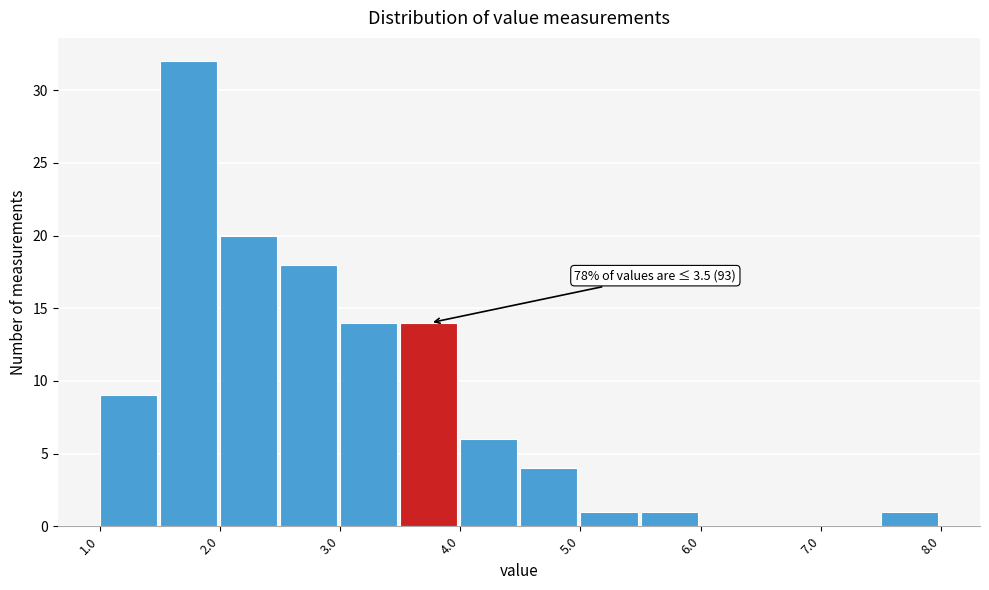

Which range on the x-axis has the tallest bar?

1.5 to 2.0